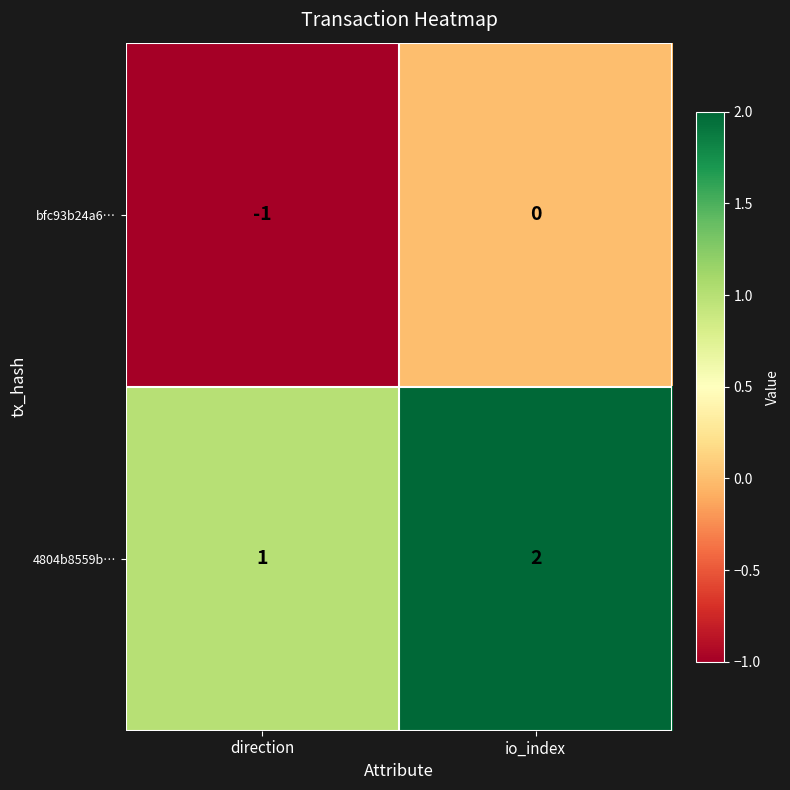

Rank the series at io_index from lowest to highest value.

bfc93b24a6…, 4804b8559b…